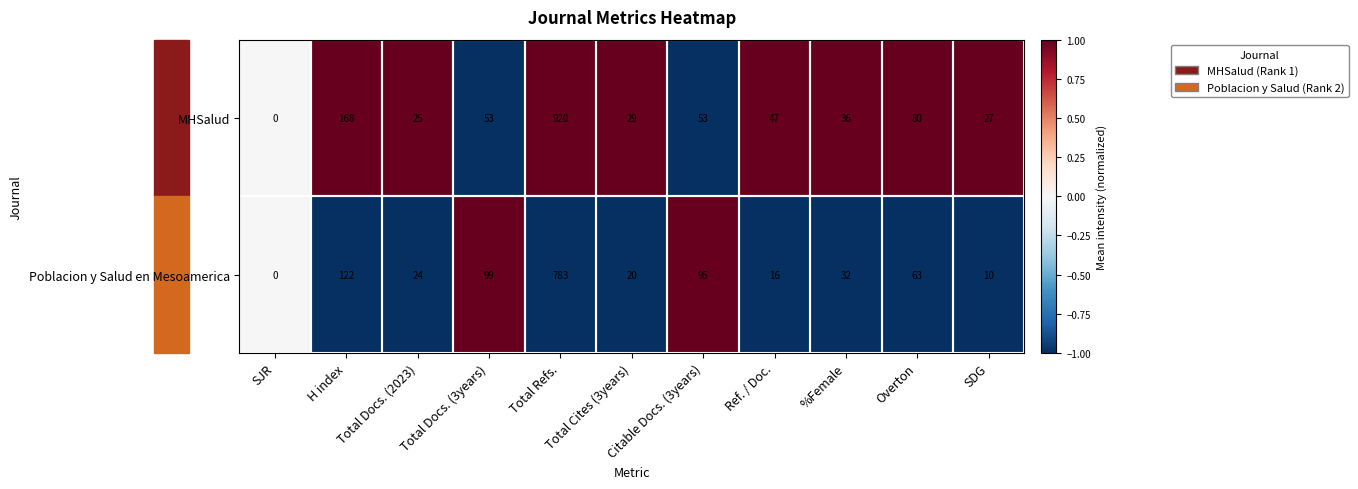

Between Ref. / Doc. and SDG, which series saw the biggest shift?

MHSalud